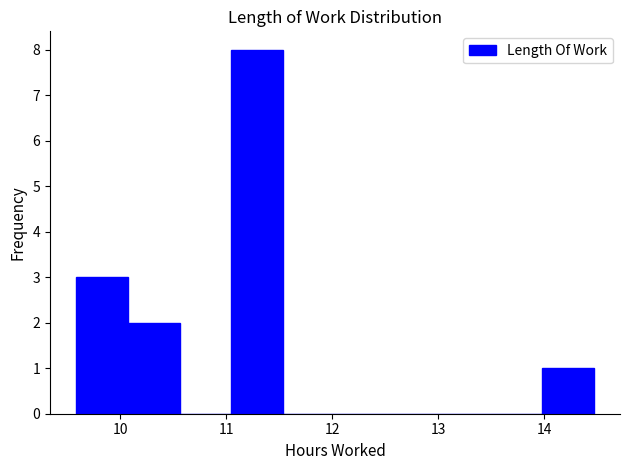

What is the height of the bar covering 11.0 to 11.5 on the x-axis? Neither the bar edges nor the heights are printed on the chart, so give them approximately, as read against the axes.

8